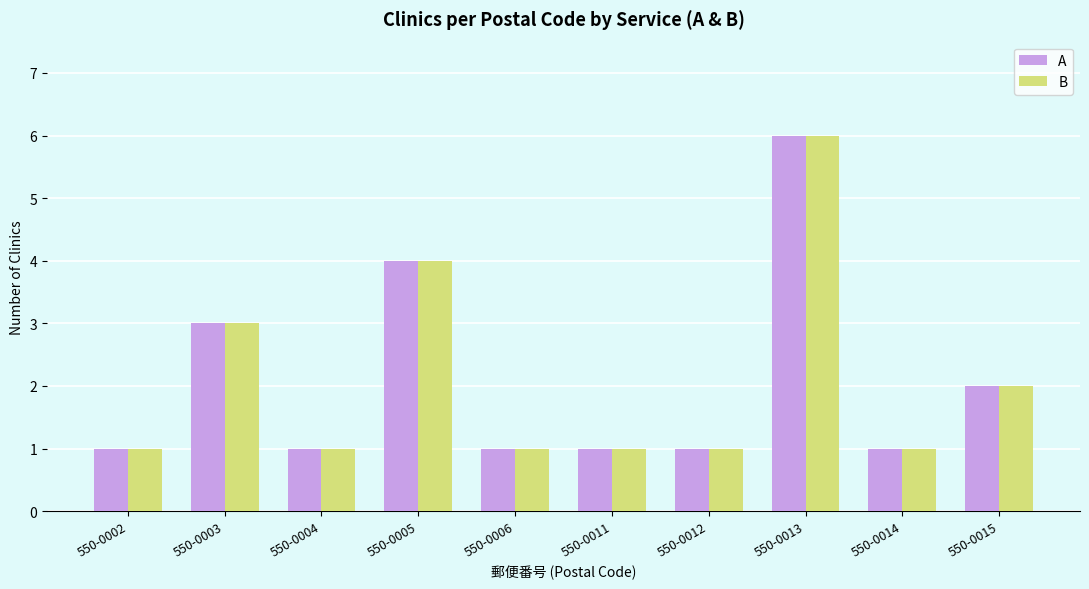

Count the number of data series in this chart.

2